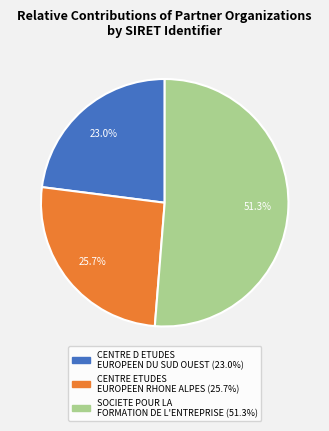

Does any single category account for the majority?

Yes